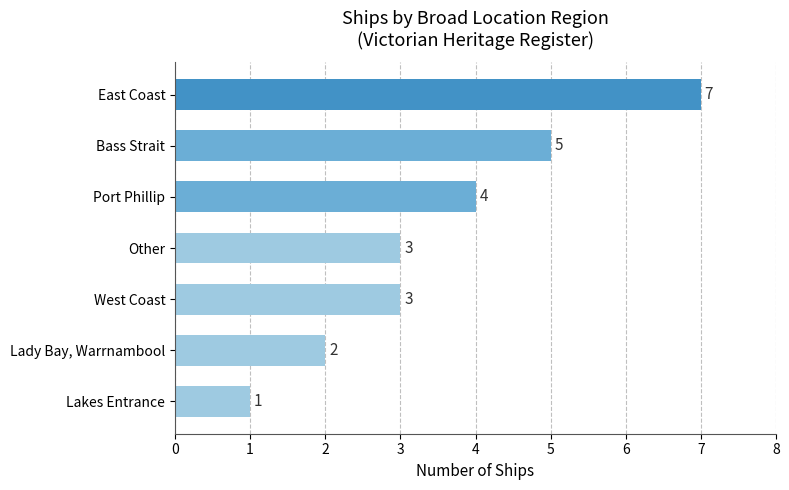

Which has a higher value, Lady Bay, Warrnambool or East Coast?

East Coast